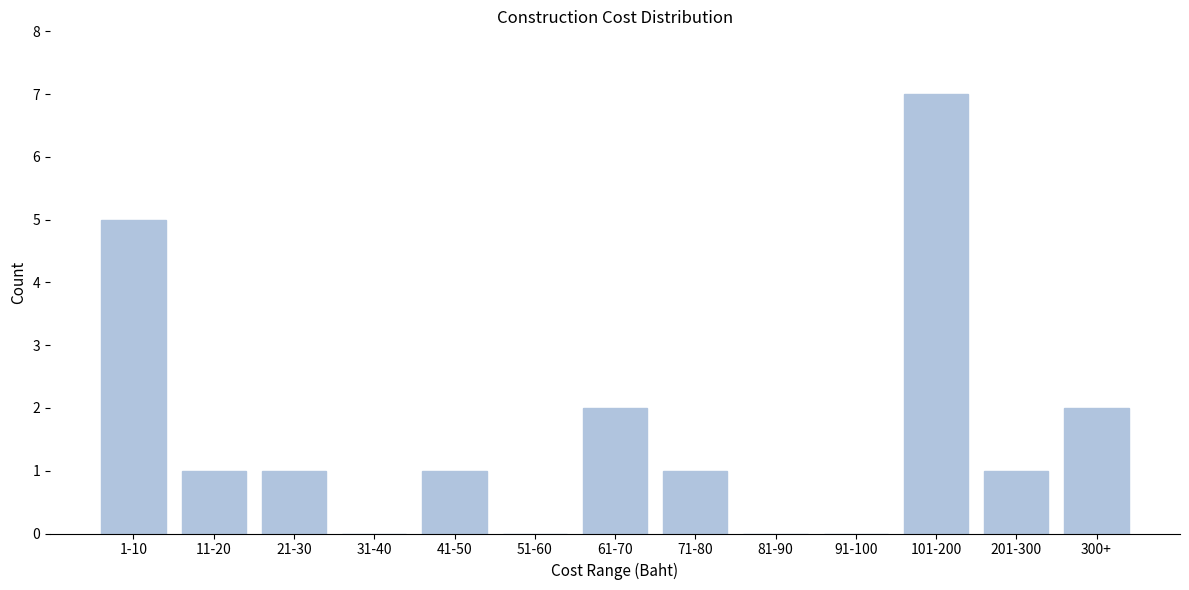

Reading left to right, what are all the values shown in this chart?

1-10=5	11-20=1	21-30=1	31-40=0	41-50=1	51-60=0	61-70=2	71-80=1	81-90=0	91-100=0	101-200=7	201-300=1	300+=2